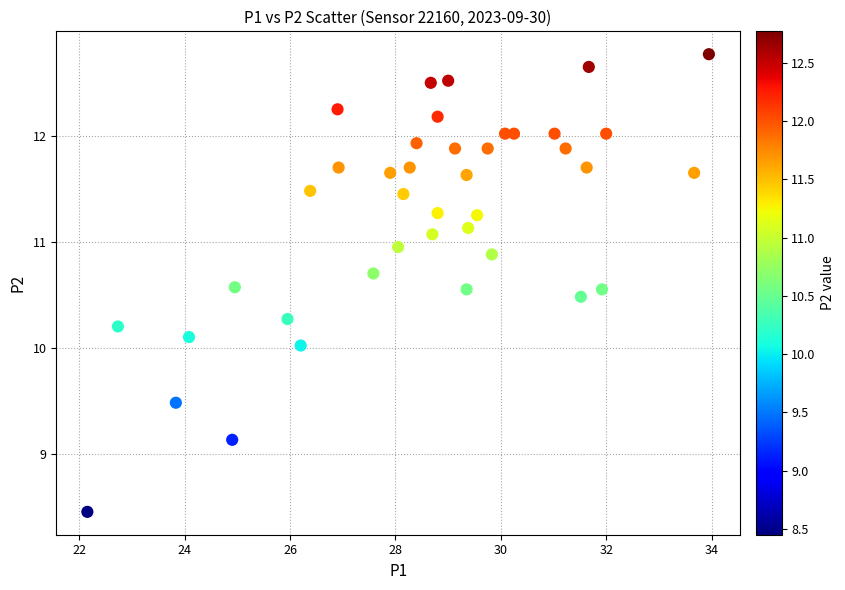

What is the range of Y values (max minus min)?

4.3